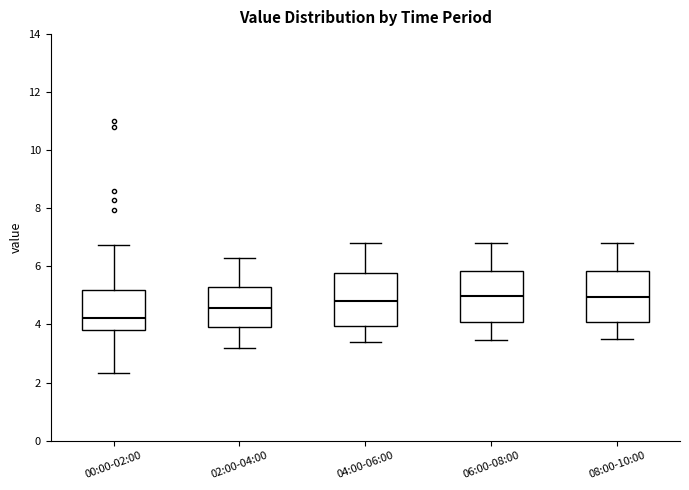

Which box's median line is the lowest?

00:00-02:00